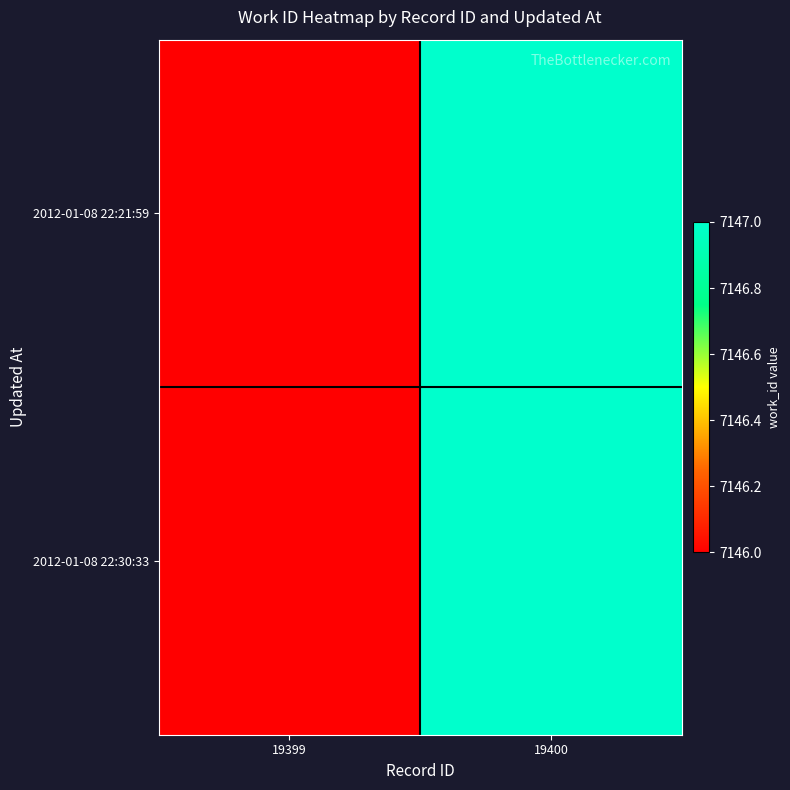

At which category does the chart reach its minimum across all series?

19399